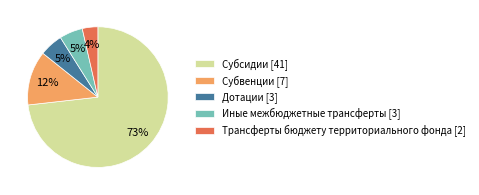

Is it true that Дотации [3] is 5% of the pie?

True